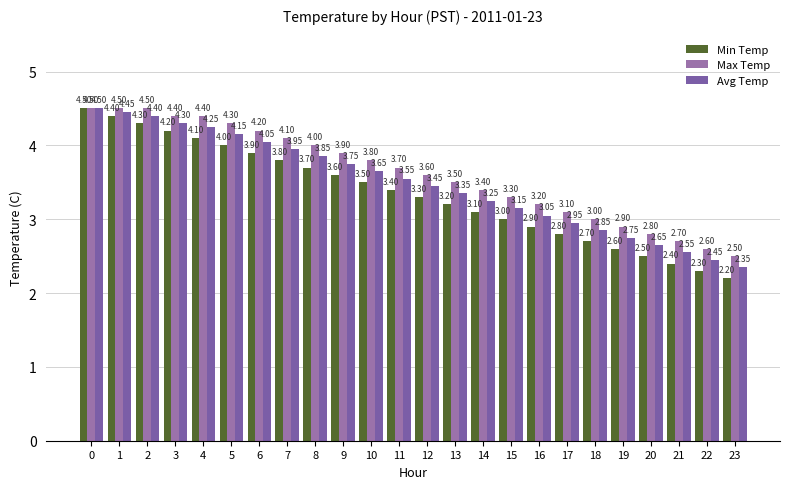

Is it true that Avg Temp equals 4.8 at 17?

False